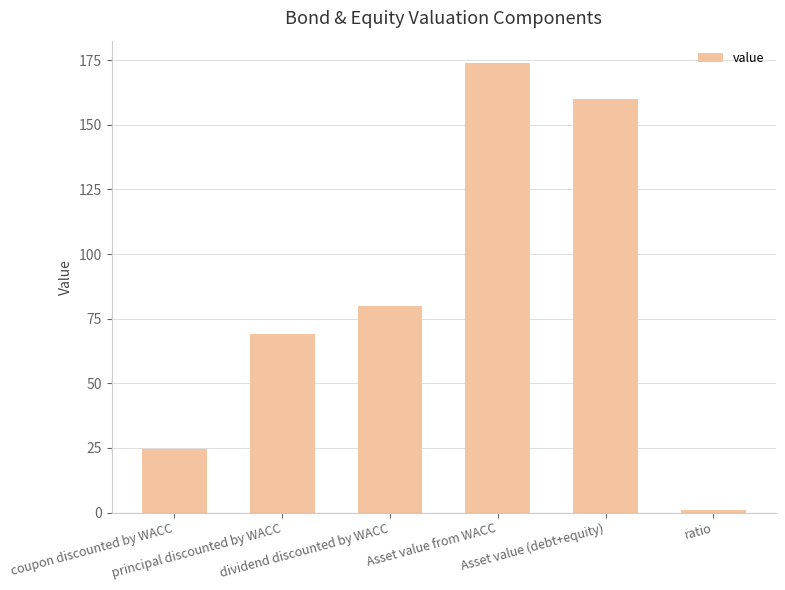

Rank the categories by value from highest to lowest.

Asset value from WACC, Asset value (debt+equity), dividend discounted by WACC, principal discounted by WACC, coupon discounted by WACC, ratio